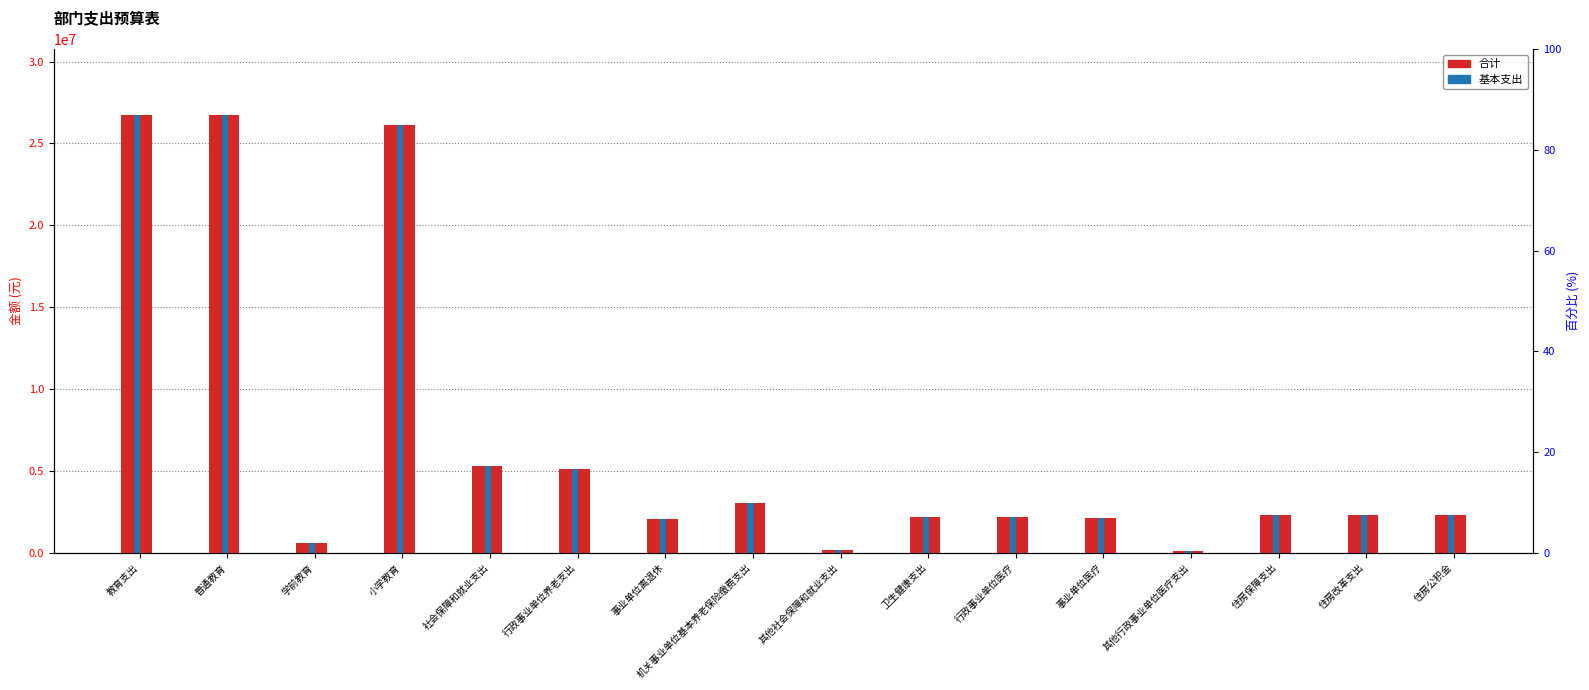

What is the difference between the second highest and second lowest values in the 合计 series?

26565044.0